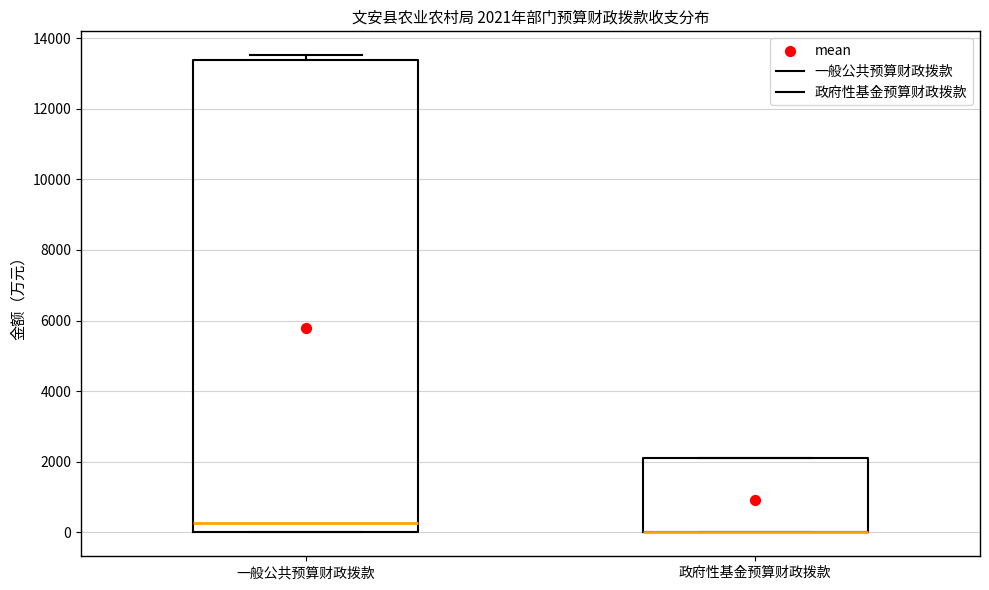

Comparing the boxes themselves (not the whiskers), which one is the tallest?

一般公共预算财政拨款